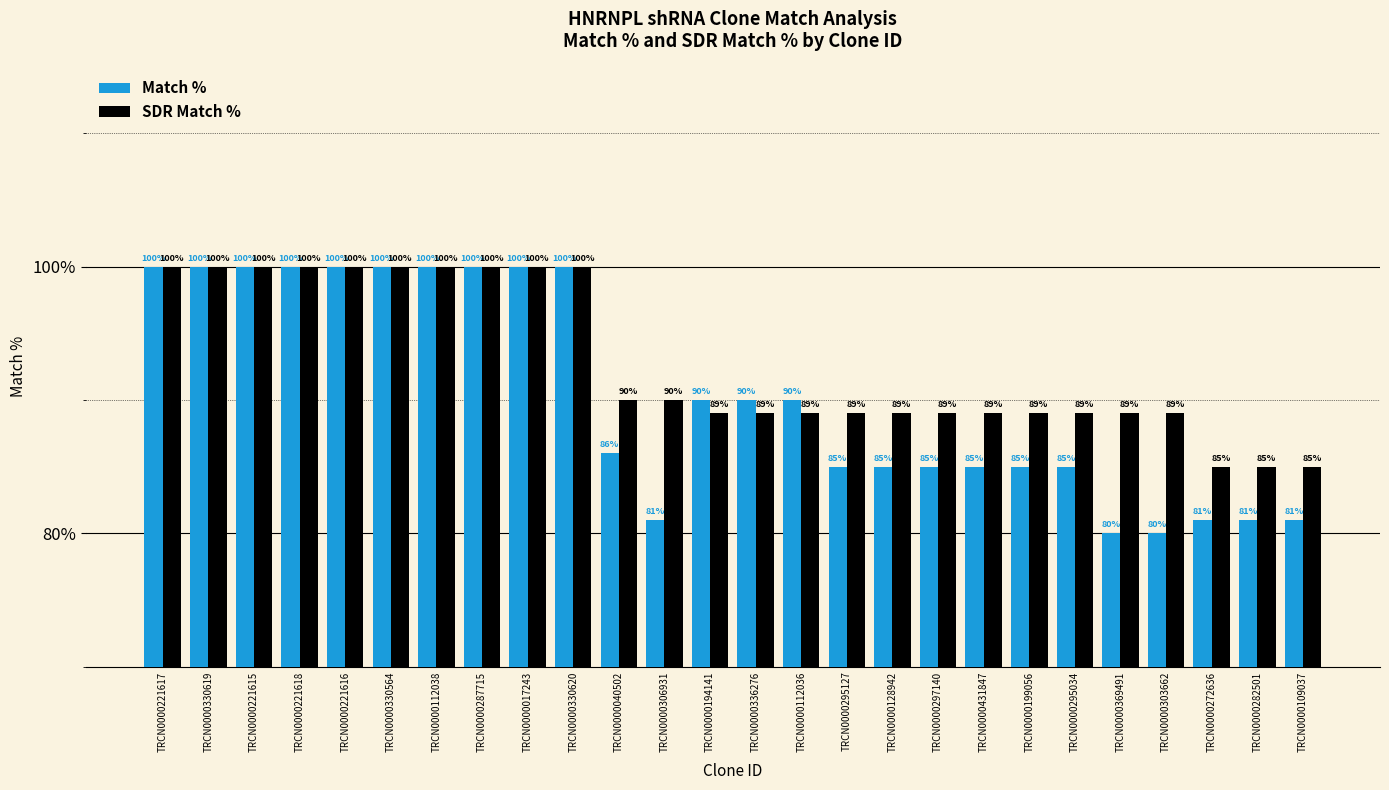

What is the label of the 14th bar from the right?

TRCN0000194141